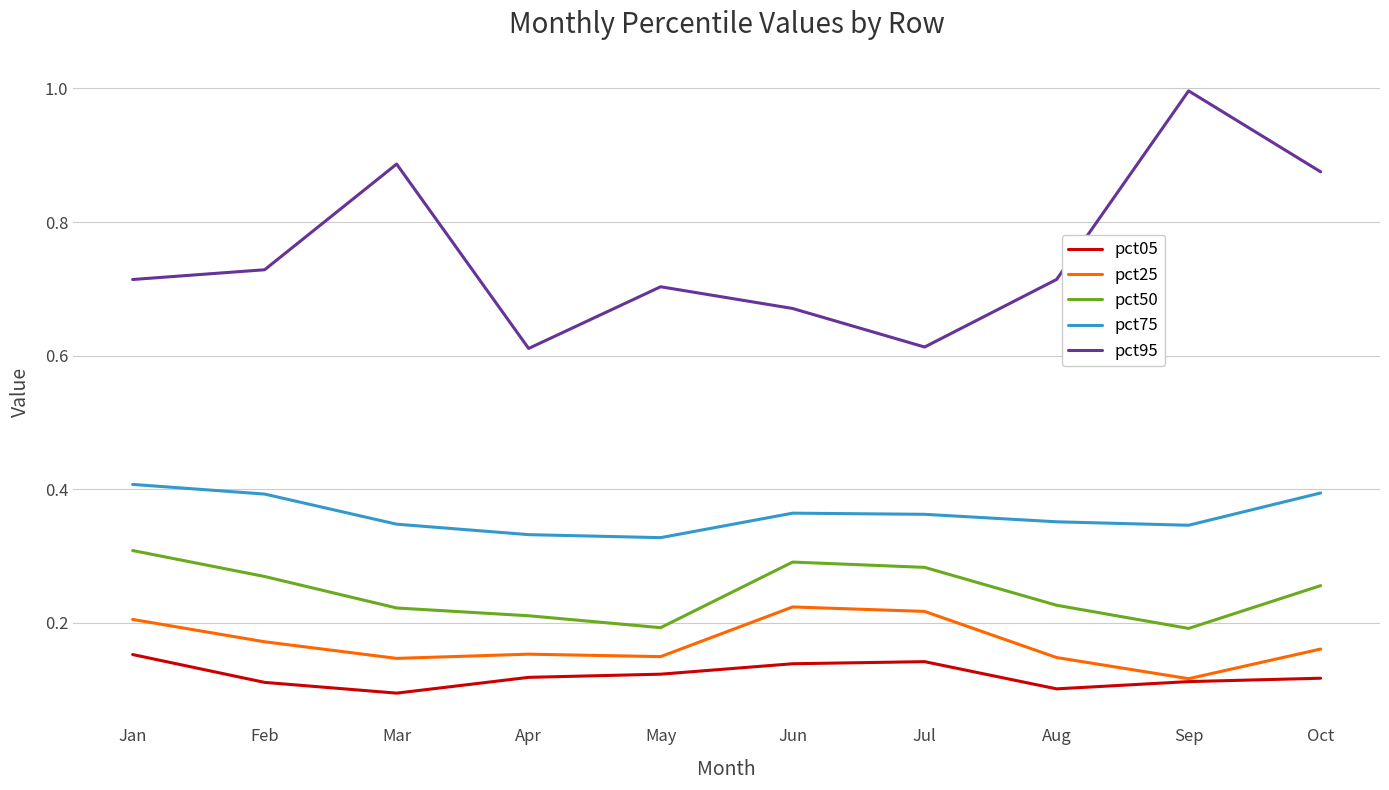

True or false: pct75 and pct50 cross at least once.

False